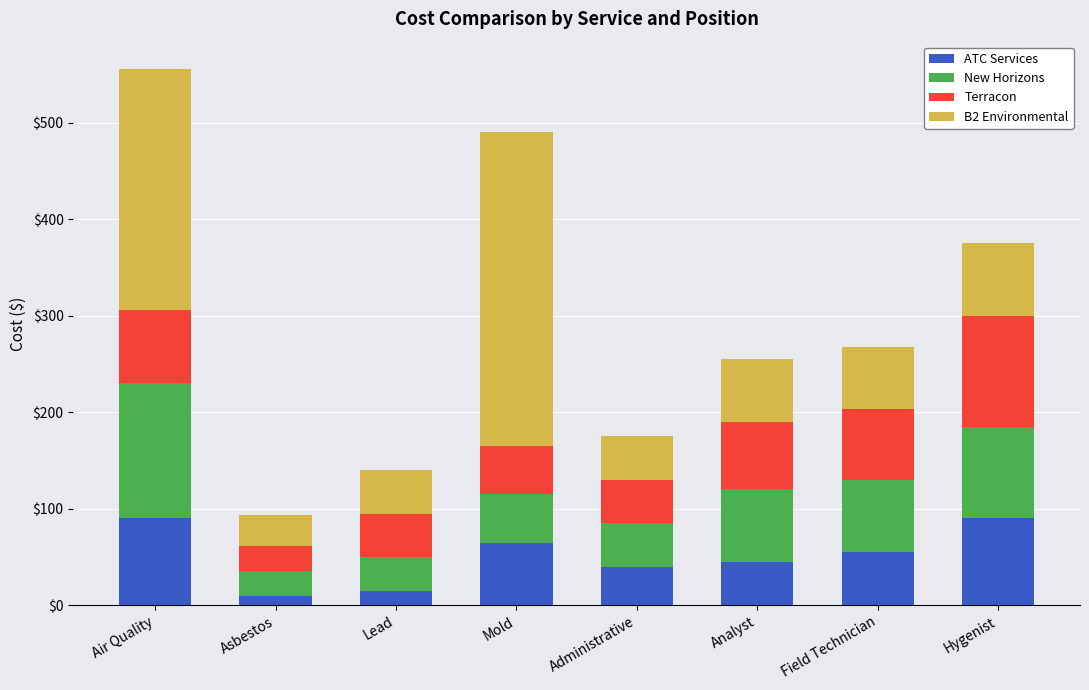

Is it true that ATC Services equals 90.0 at Air Quality?

True